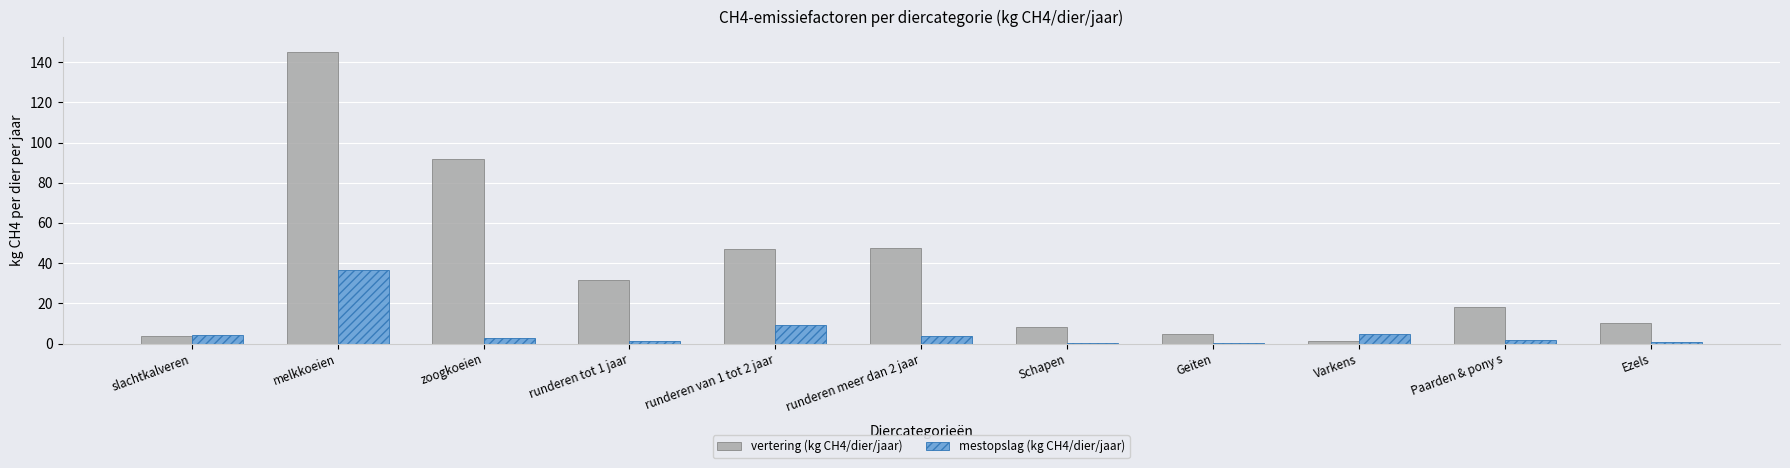

Is the value of vertering (kg CH4/dier/jaar) at zoogkoeien greater than the value of mestopslag (kg CH4/dier/jaar) at Varkens?

Yes